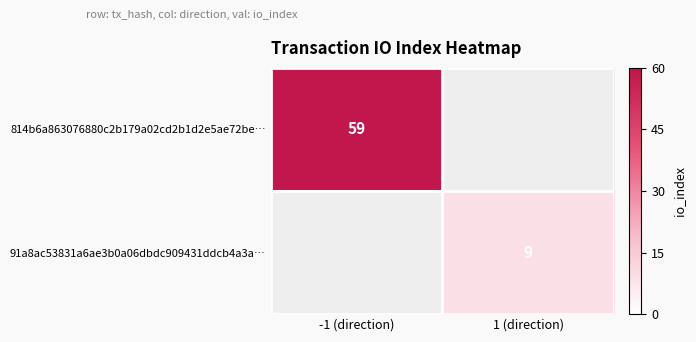

Is it true that 814b6a863076880c2b179a02cd2b1d2e5ae72be… equals 94 at -1 (direction)?

False